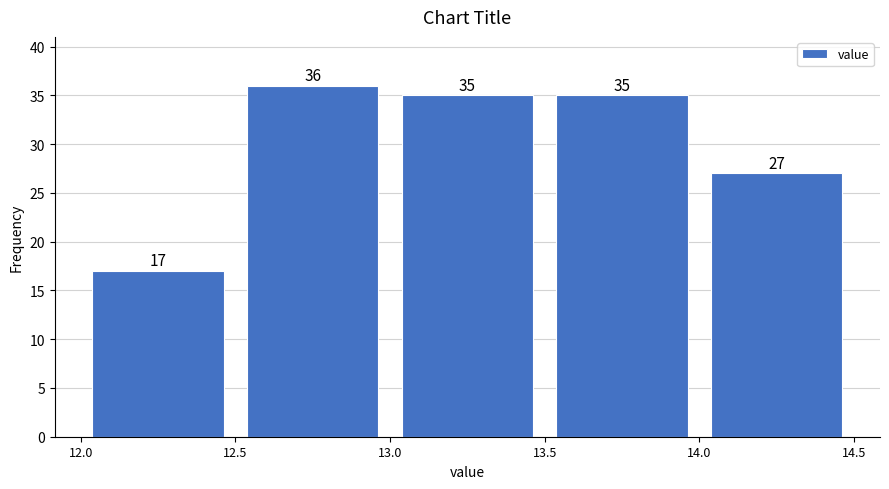

Which range on the x-axis has the tallest bar?

12.5 to 13.0